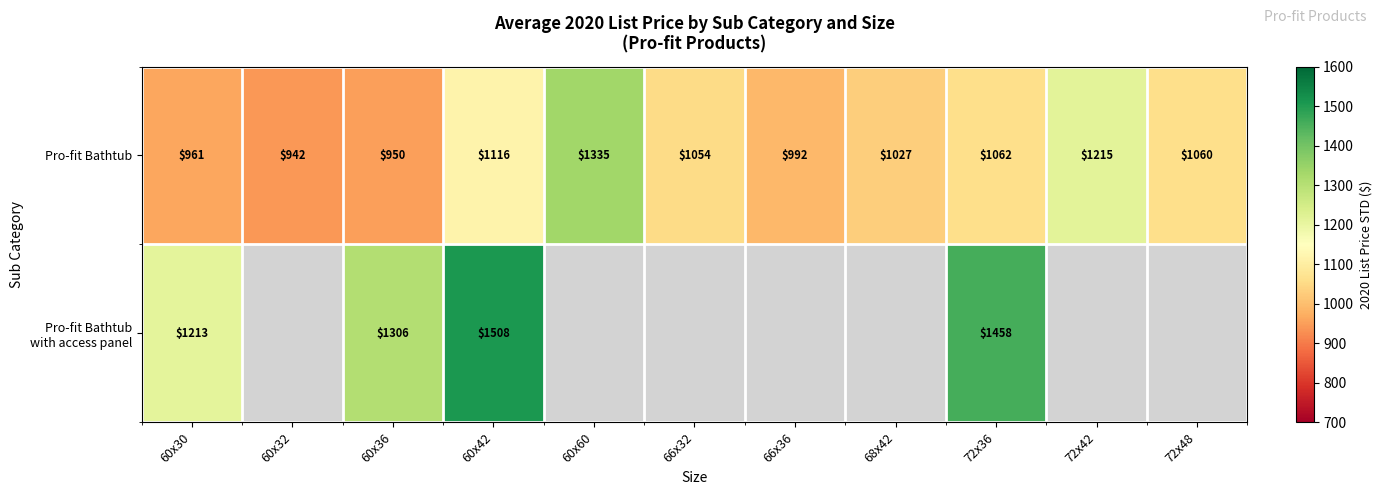

How many values in the Pro-fit Bathtub series are below 1054?

5